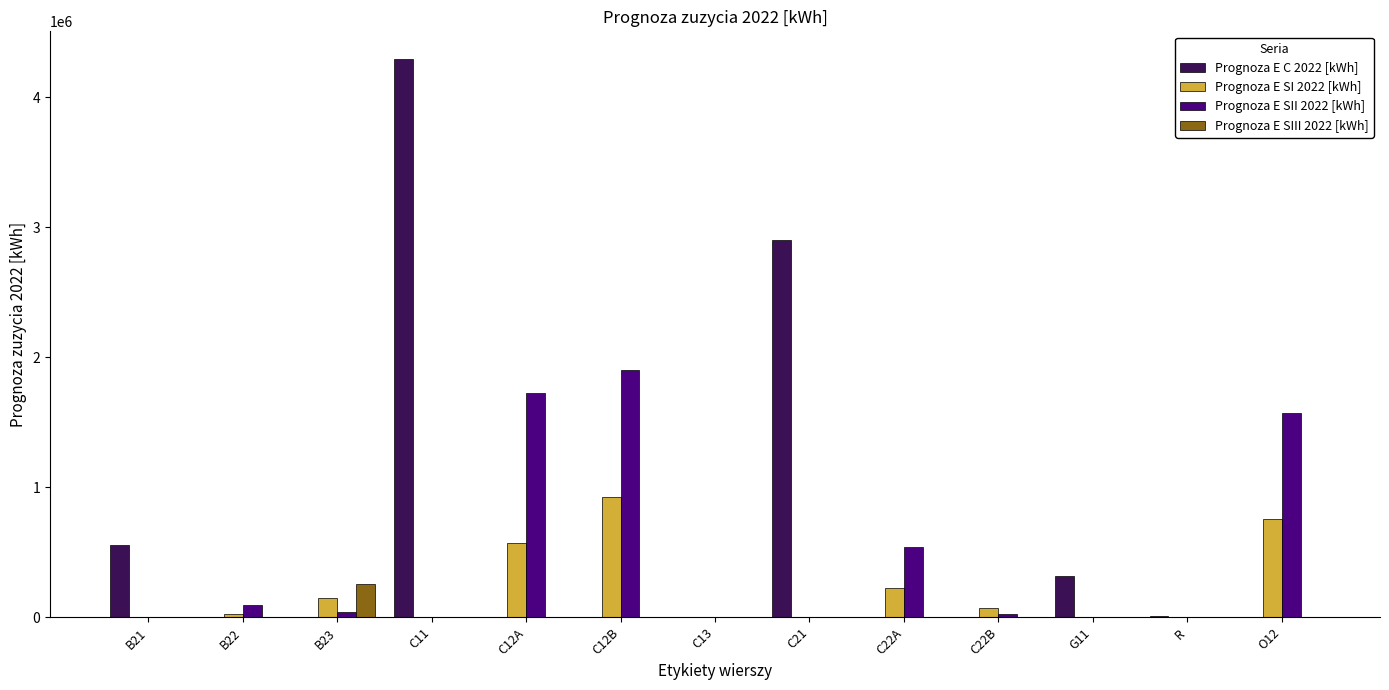

At which label is Prognoza E SII 2022 [kWh] closest to 950800?

C22A